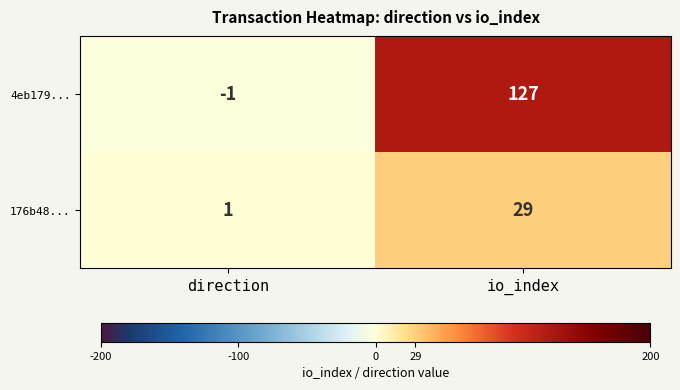

Which category has the highest value across all series?

io_index